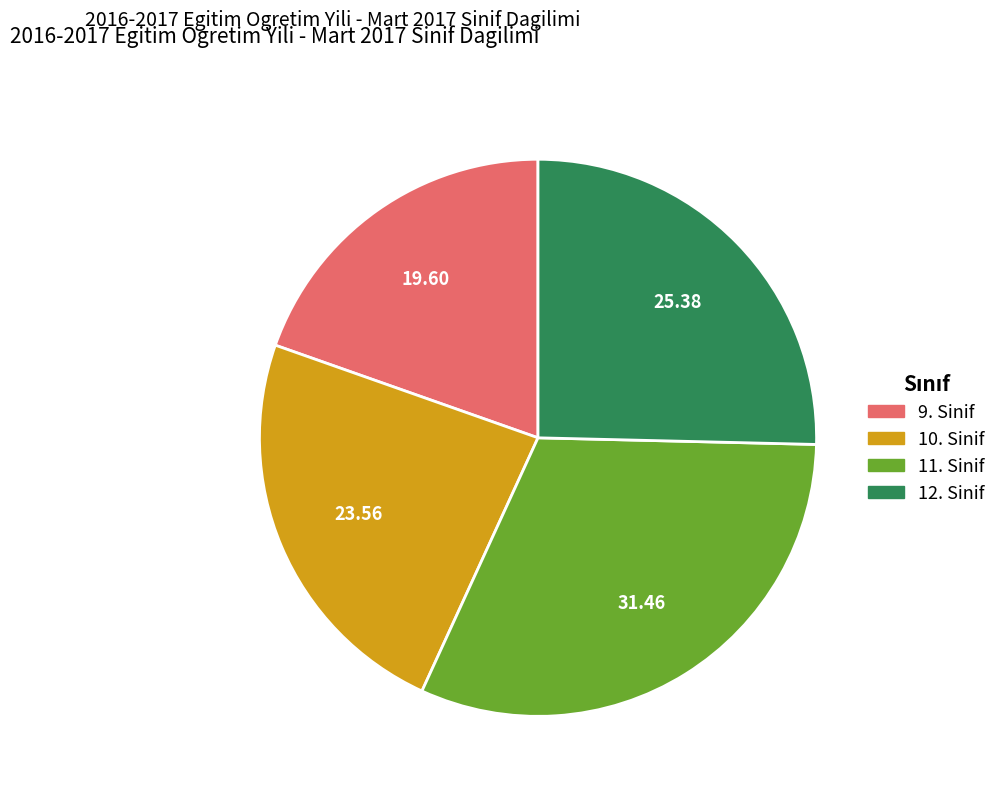

Does any single category account for the majority?

No